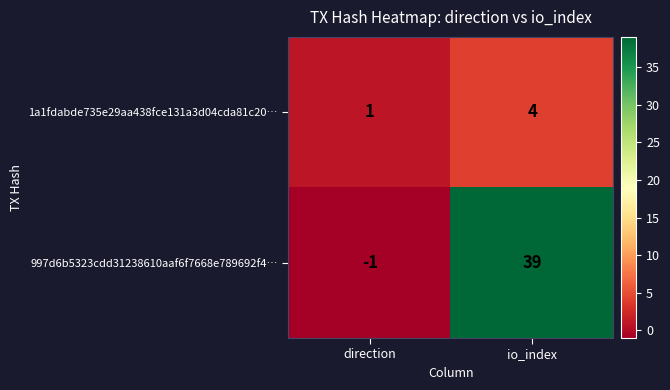

How many data points does each series have?

2